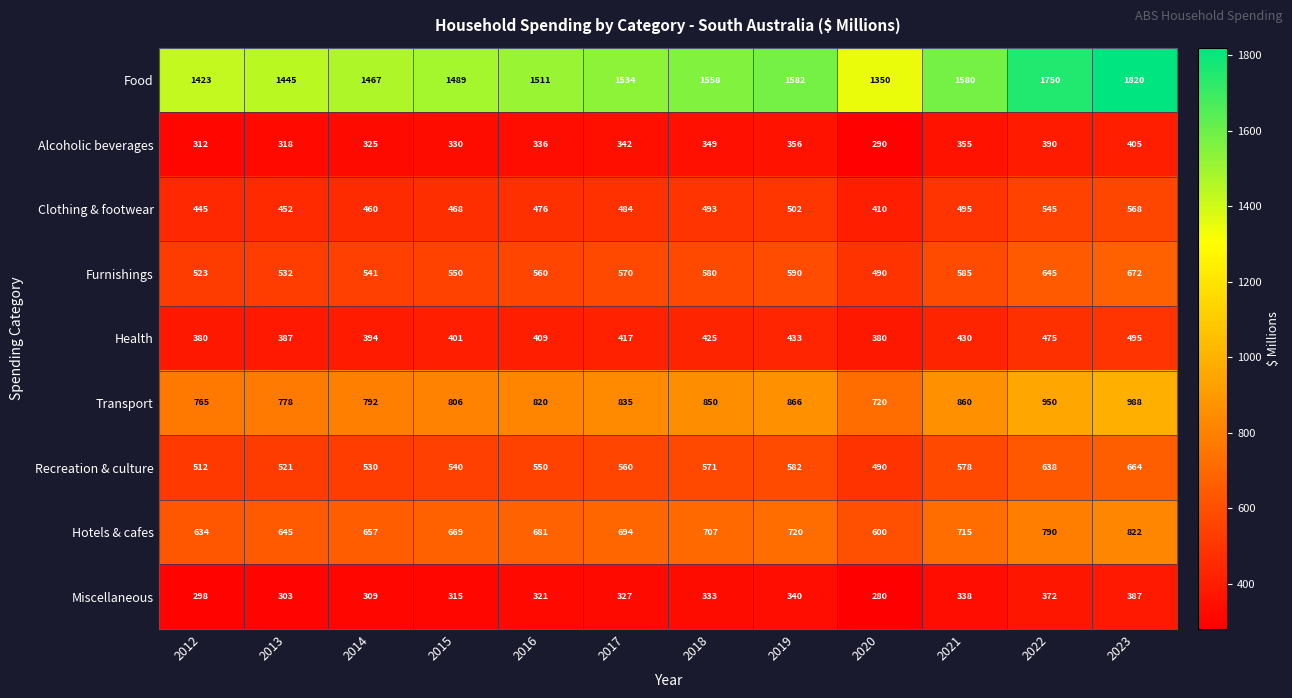

What is the sum of the Alcoholic beverages values at 2021 and 2023?

760